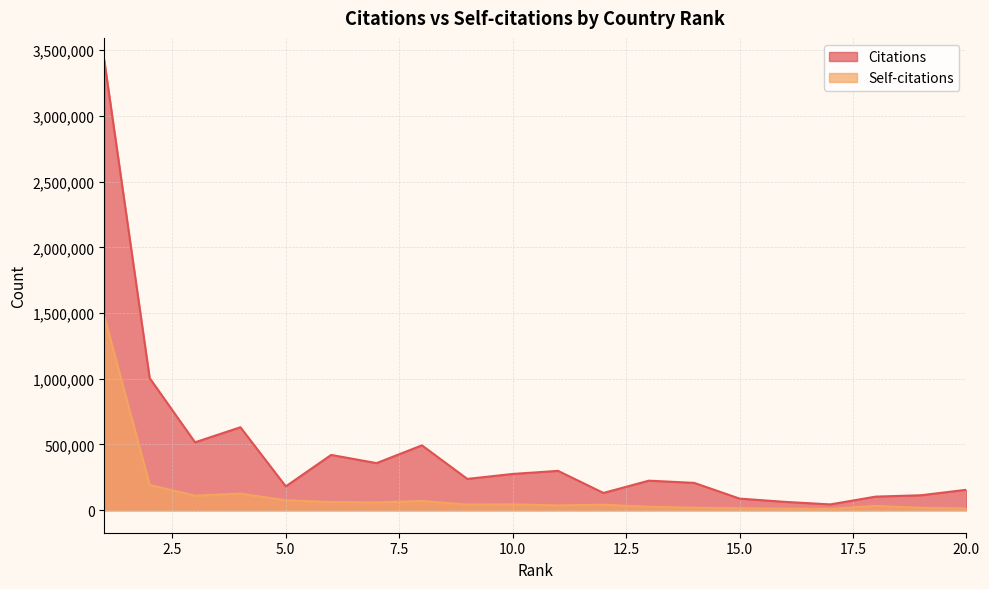

True or false: Citations has a value of 162416 at 8.

False